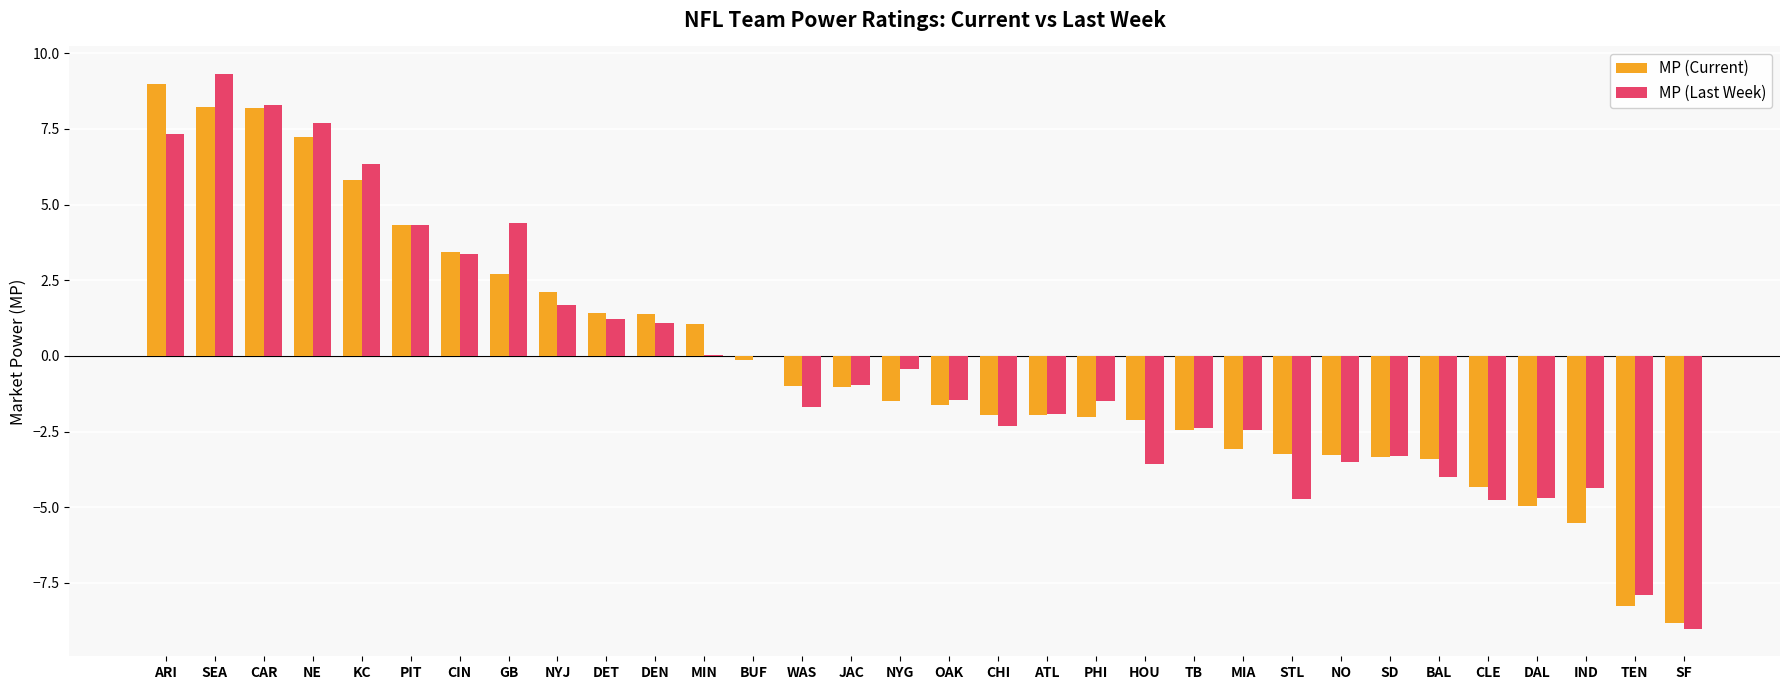

Are the bars horizontal?

No